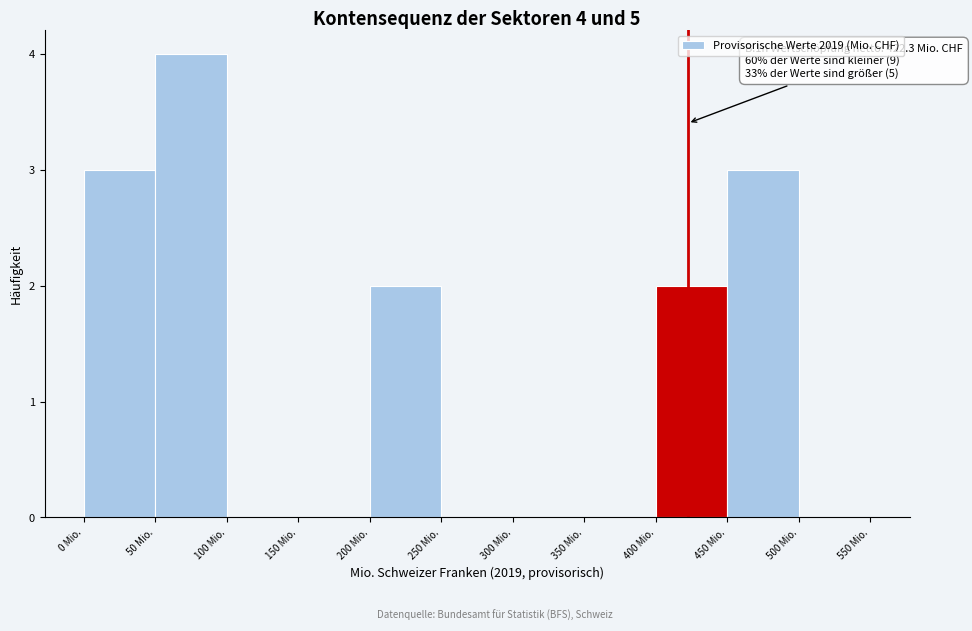

Which range on the x-axis has the tallest bar?

50 to 100